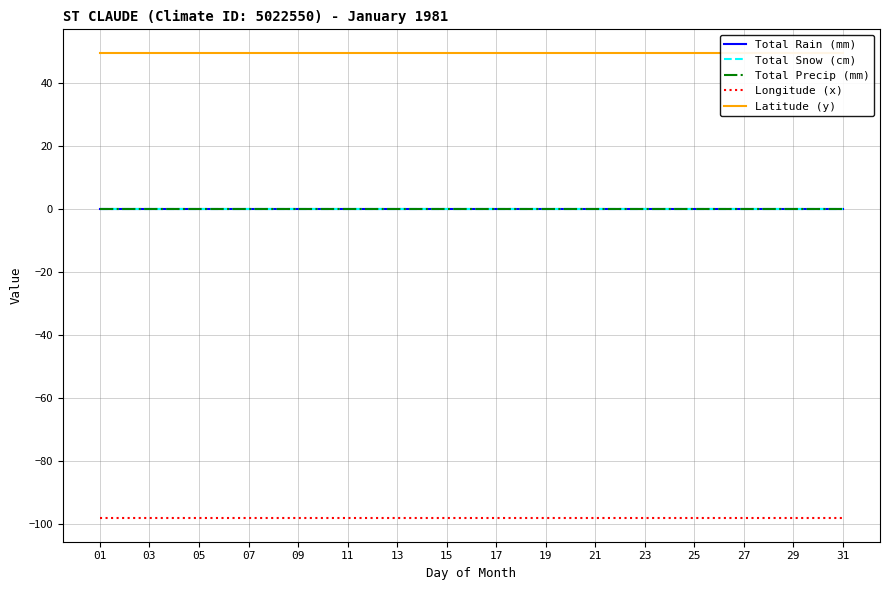

At how many categories does at least one series exceed -49?

31